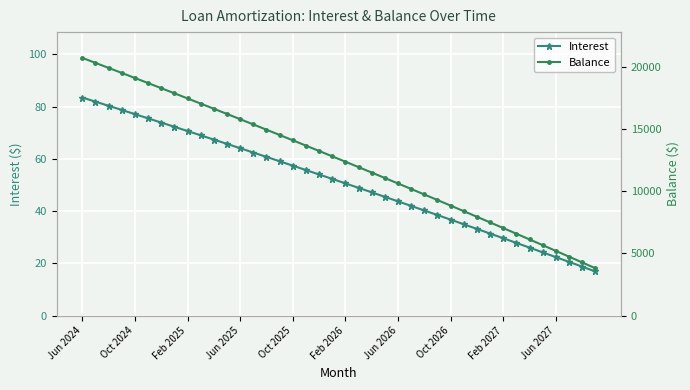

What is the difference between the second highest and minimum values in the Interest series?

65.0